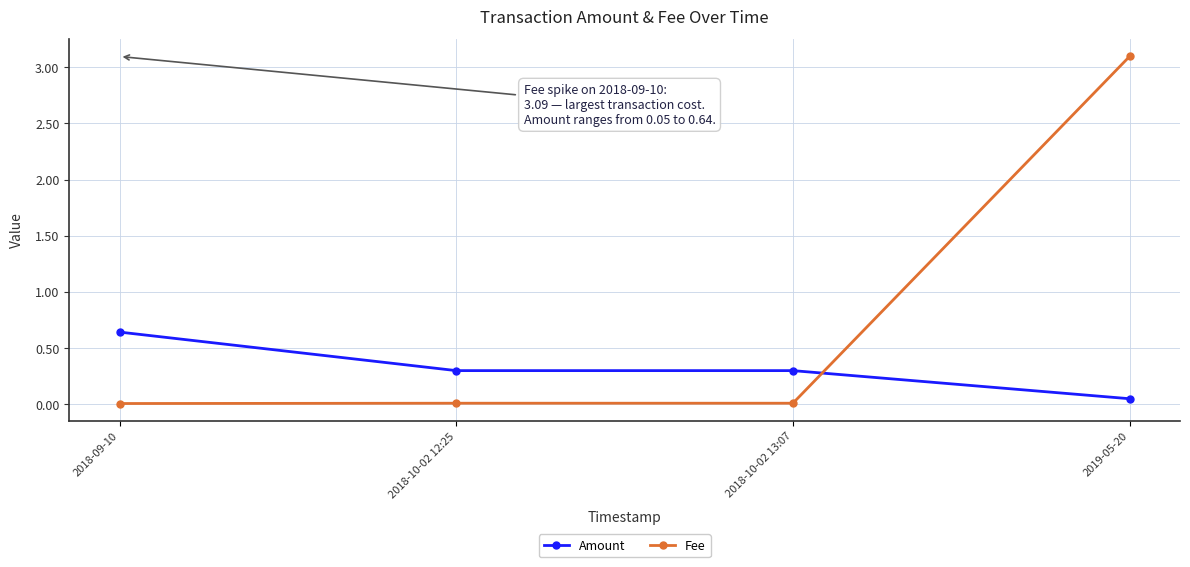

What is the label of the 3rd point from the left?

2018-10-02 13:07